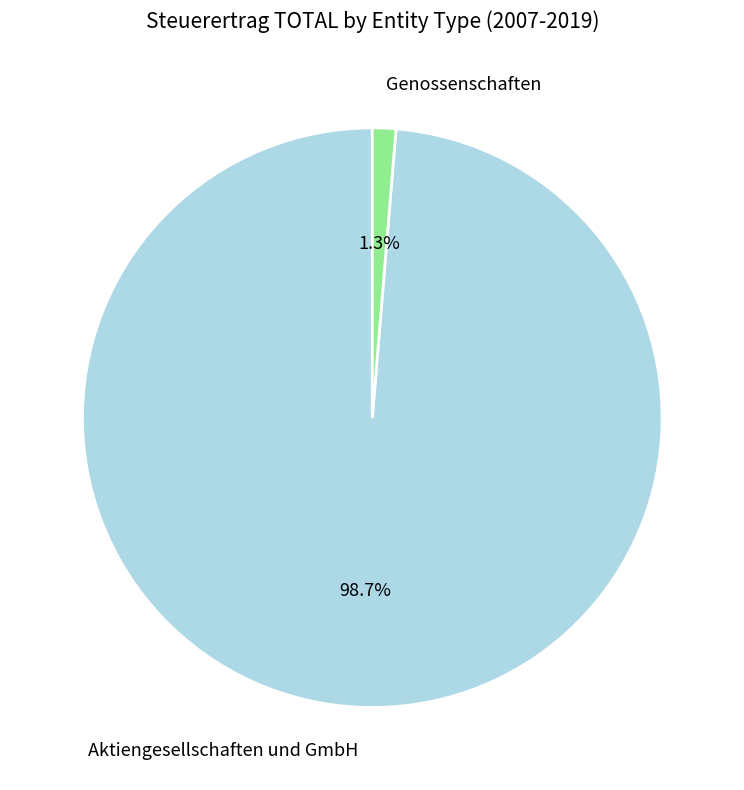

Rank the categories by value from lowest to highest.

Genossenschaften, Aktiengesellschaften und GmbH